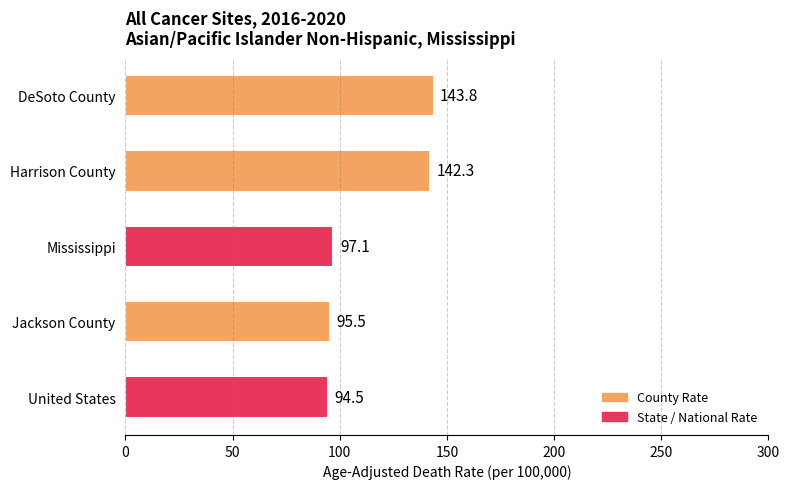

The value at DeSoto County is 94.8. True or false?

False